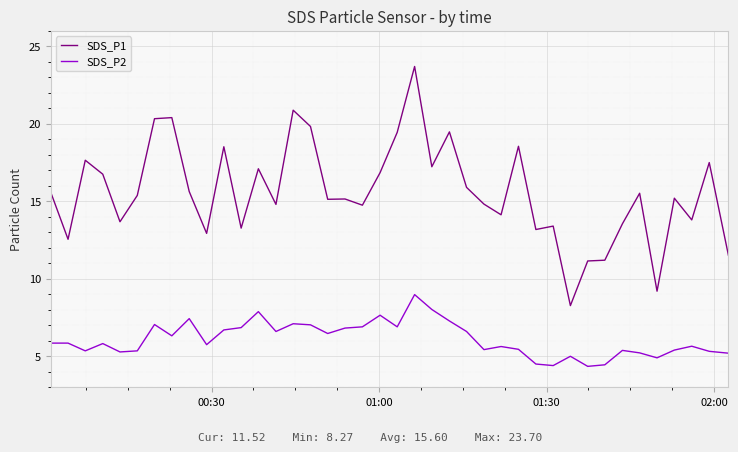

Which series has the largest total across all categories?

SDS_P1